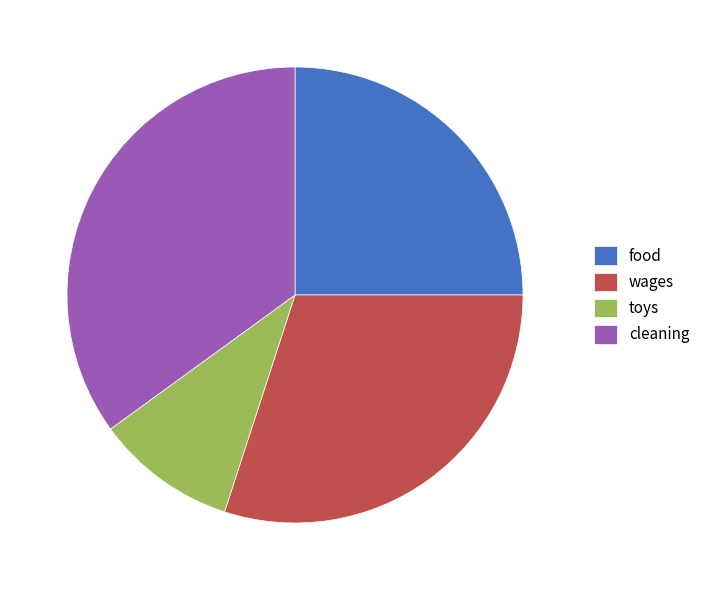

Combined, do food and cleaning account for over 50%?

Yes